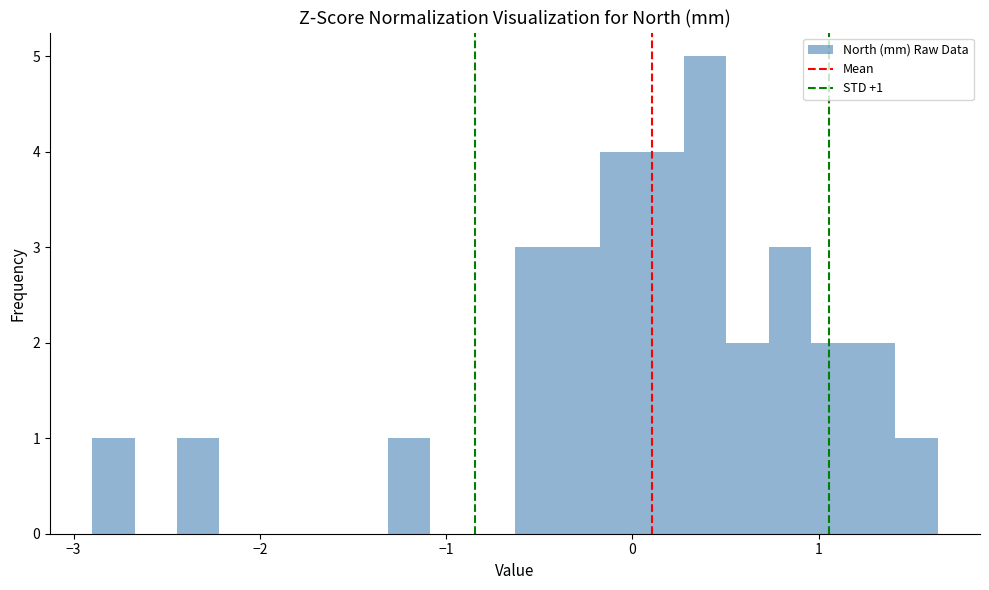

Around what value on the x-axis is the tallest bar? Give the approximate position of its centre, as read against the axis.

0.4